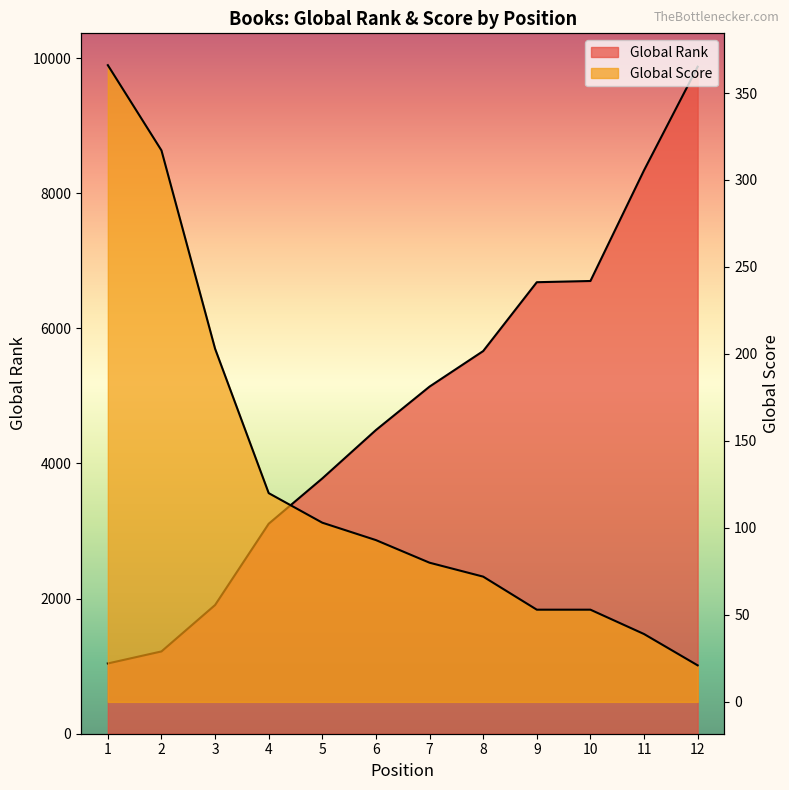

True or false: Global Score and Global Rank intersect in this chart.

False